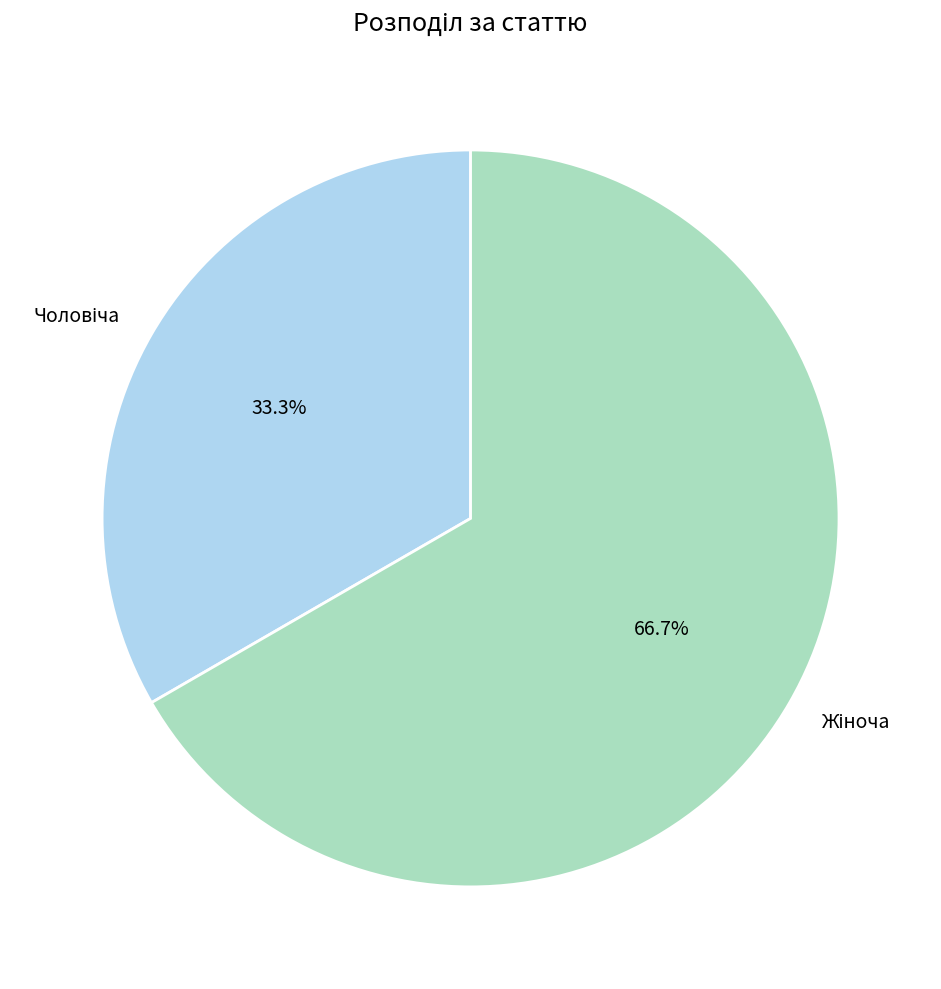

Is there a majority slice in this chart?

Yes